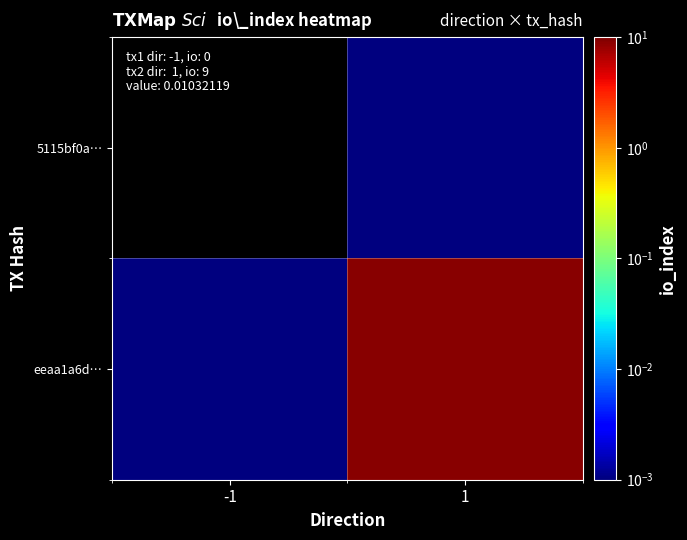

List the series in order of their peak value, highest first.

eeaa1a6d…, 5115bf0a…